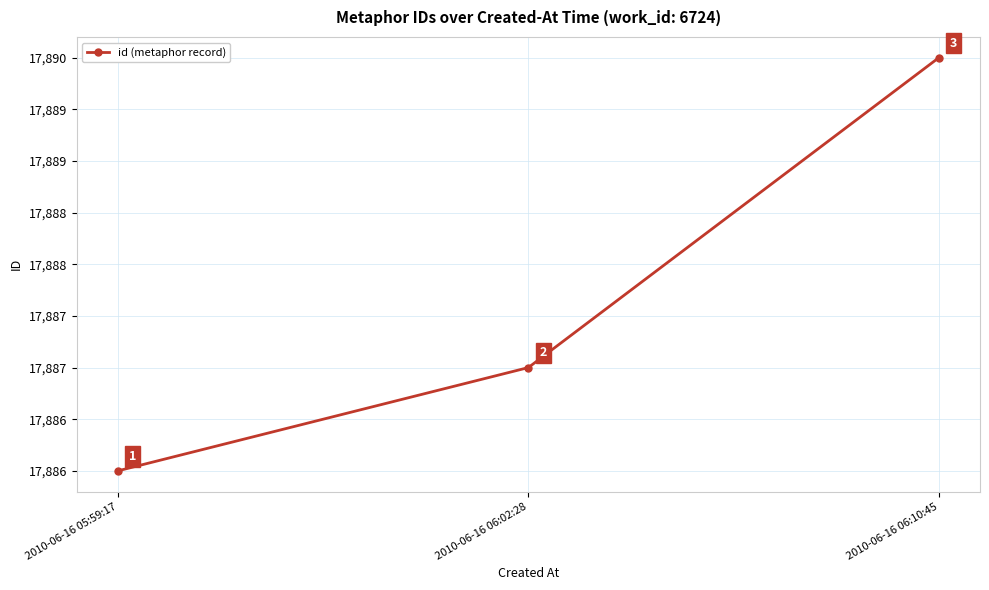

Which label corresponds to the largest value in the chart?

2010-06-16 06:10:45